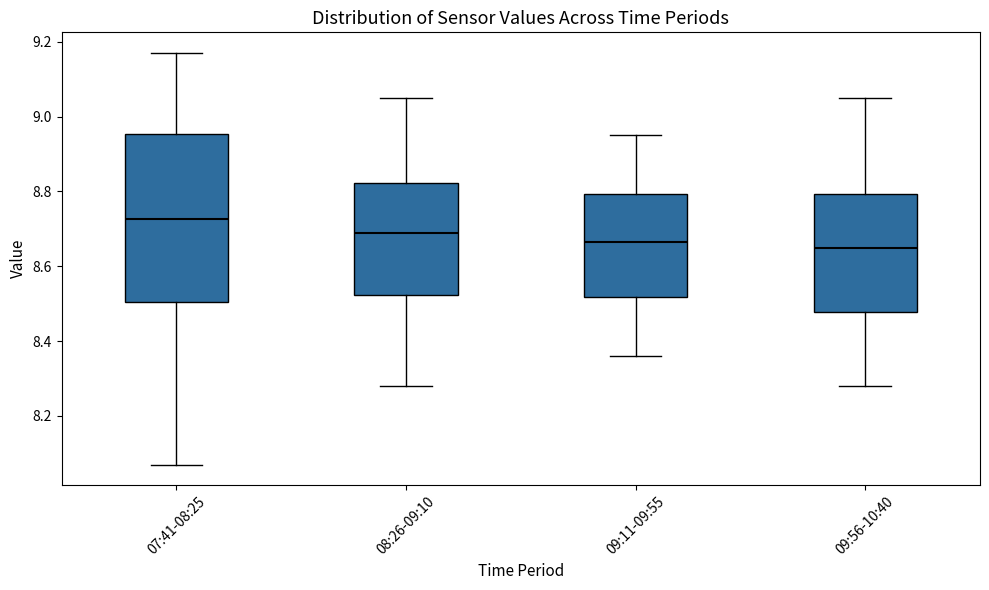

Reading left to right, read every box against the y-axis: the position of its median line, the range the box covers, and the ends of its whiskers. The values are not printed on the chart, so give them approximately, as read against the axis.

07:41-08:25: median 8.72, box 8.50 to 8.96, whiskers 8.08 to 9.18
08:26-09:10: median 8.70, box 8.52 to 8.82, whiskers 8.28 to 9.06
09:11-09:55: median 8.66, box 8.52 to 8.80, whiskers 8.36 to 8.96
09:56-10:40: median 8.66, box 8.48 to 8.80, whiskers 8.28 to 9.06